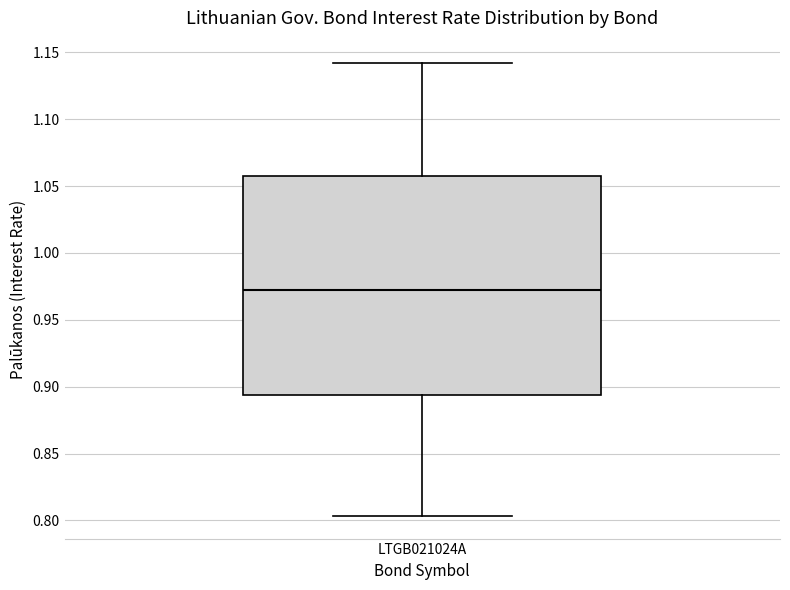

Transcribe this box plot: give where the median line is, the range the box spans, and where the two whiskers end, as read against the y-axis. The values are not printed on the chart, so give them approximately, as read against the axis.

median 0.975, box 0.895 to 1.055, whiskers 0.805 to 1.140